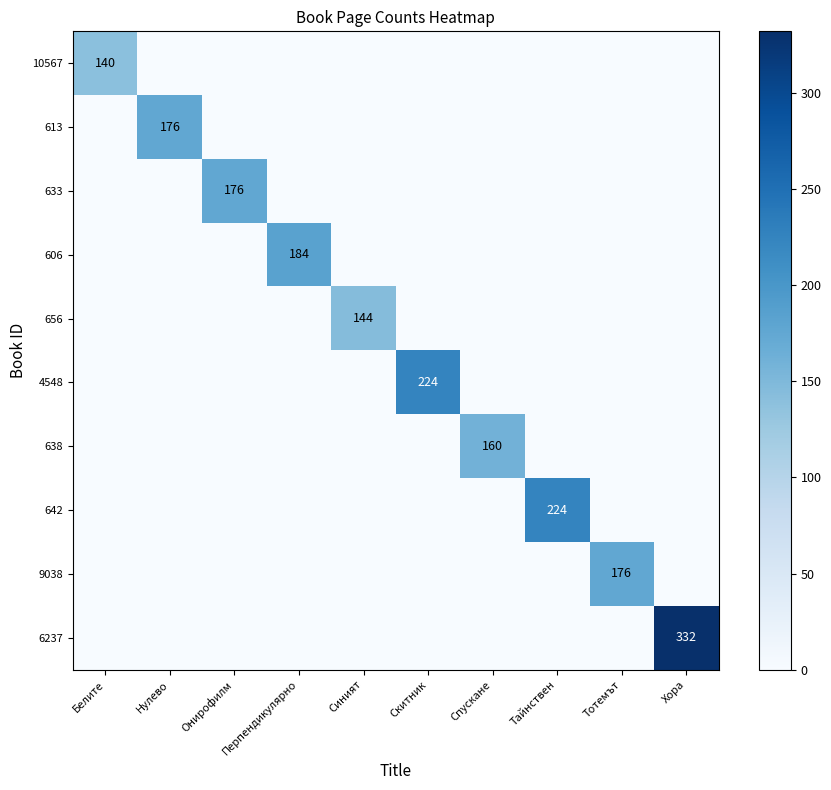

The 613 series shows 176 at Нулево. True or false?

True